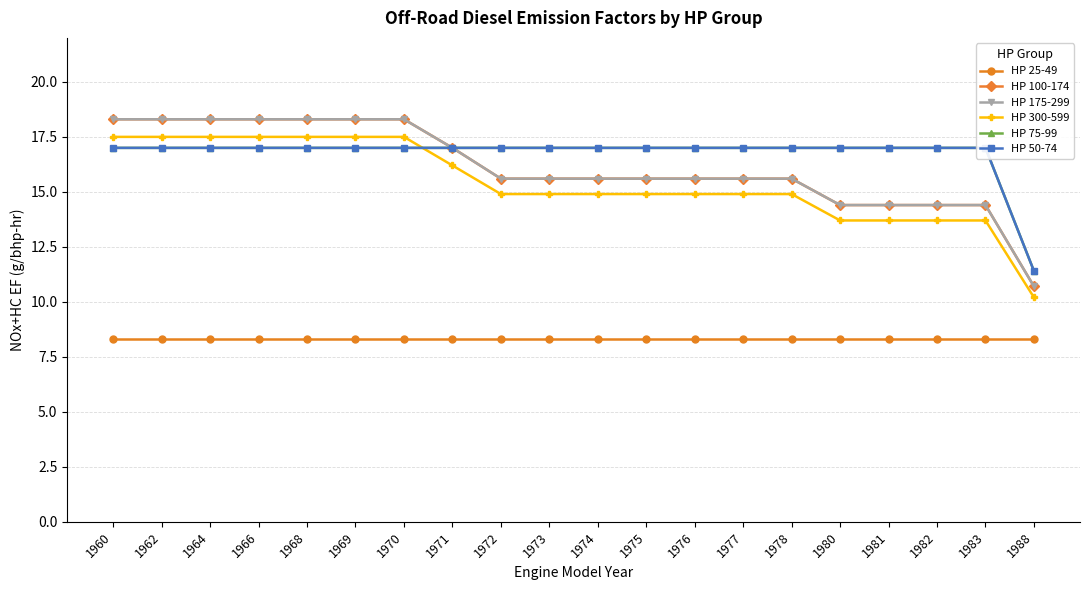

What is the difference between the maximum and minimum values in the HP 300-599 series?

7.3